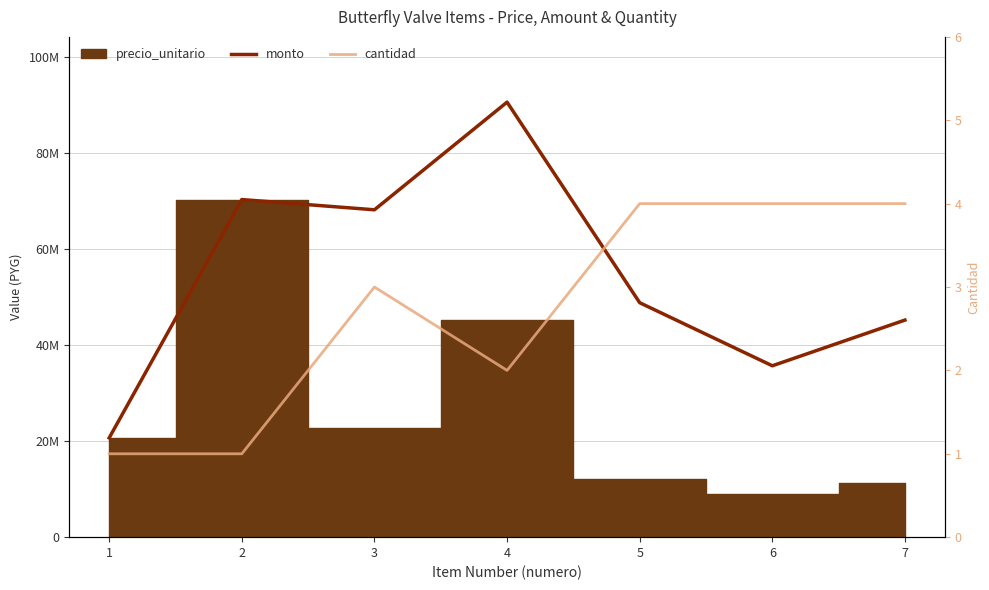

True or false: monto and cantidad cross at least once.

False